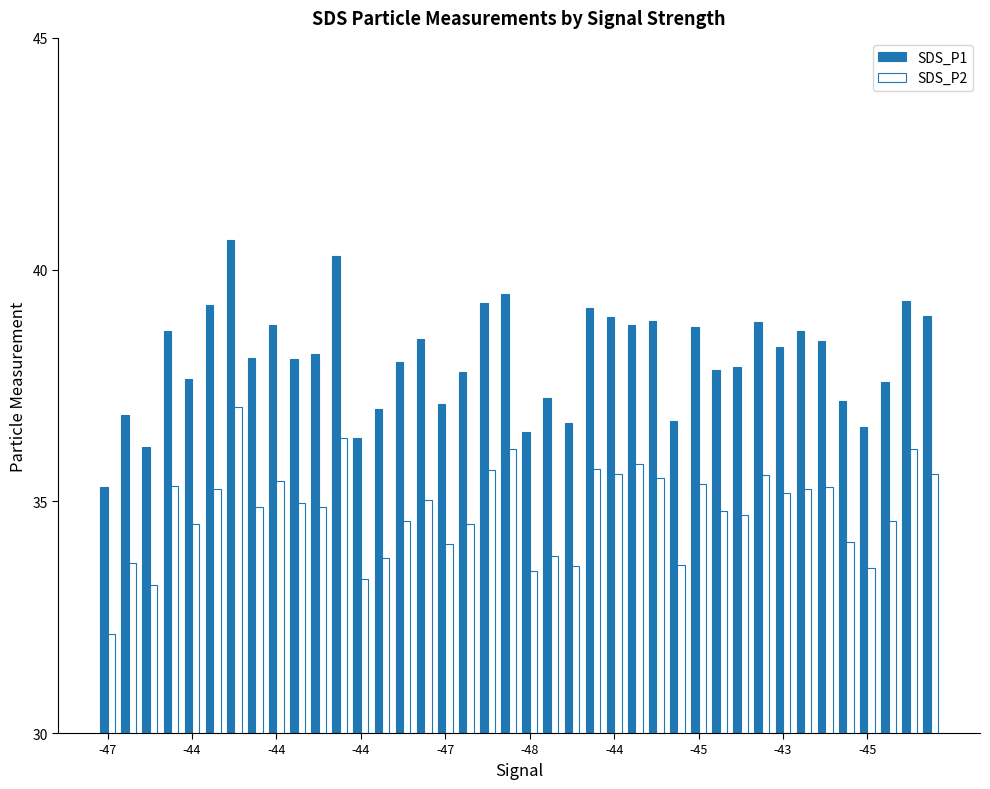

Rank the series by their average value, from lowest to highest.

SDS_P2, SDS_P1